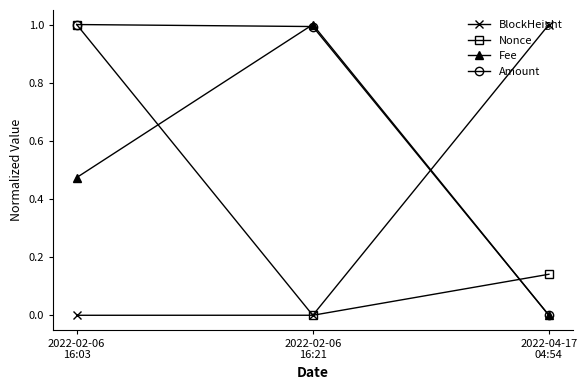

What is the highest value of the BlockHeight series?

1.0